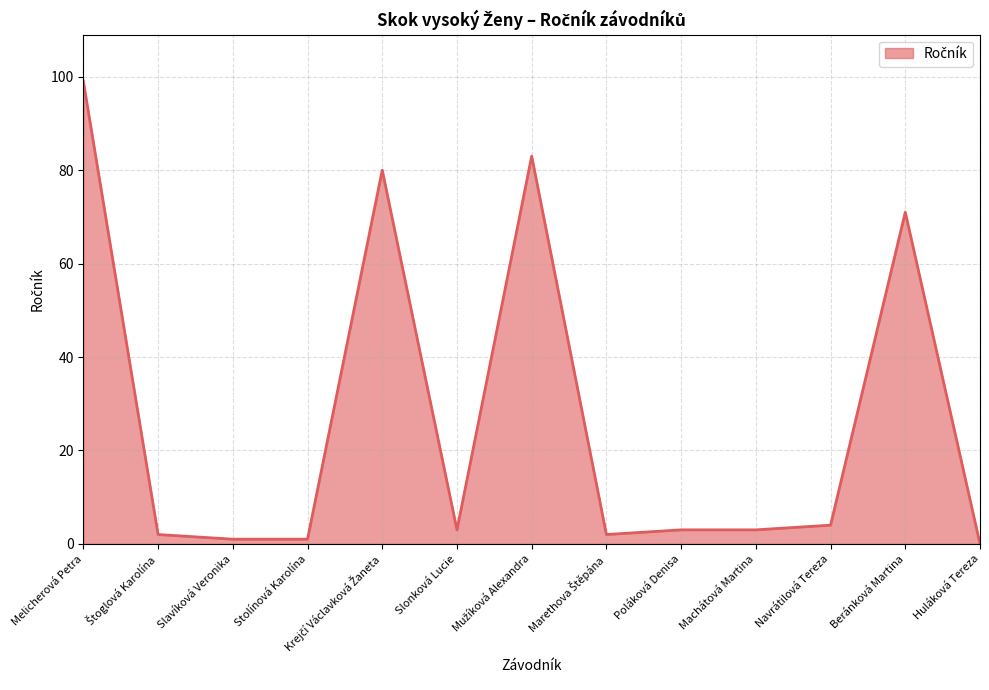

Is it true that the value at Stolínová Karolína is 1?

True